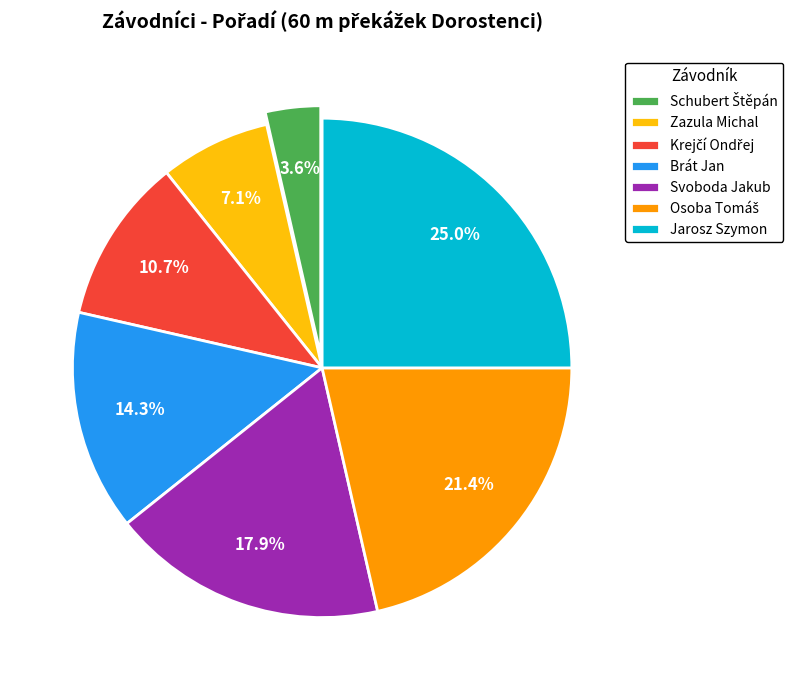

What portion of the pie excludes Brát Jan?

85.7%